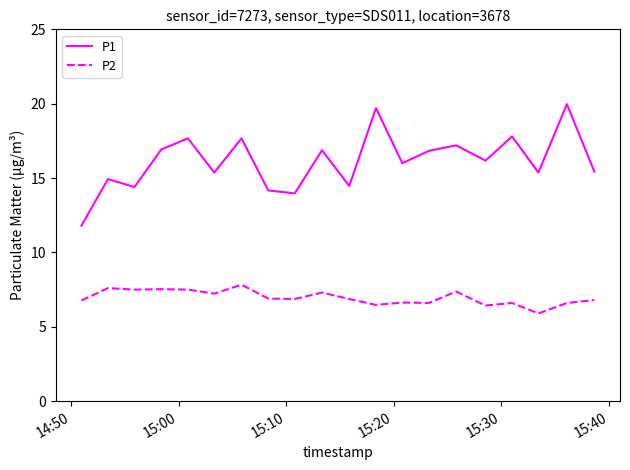

What is the difference between the maximum and minimum values in the P1 series?

8.2